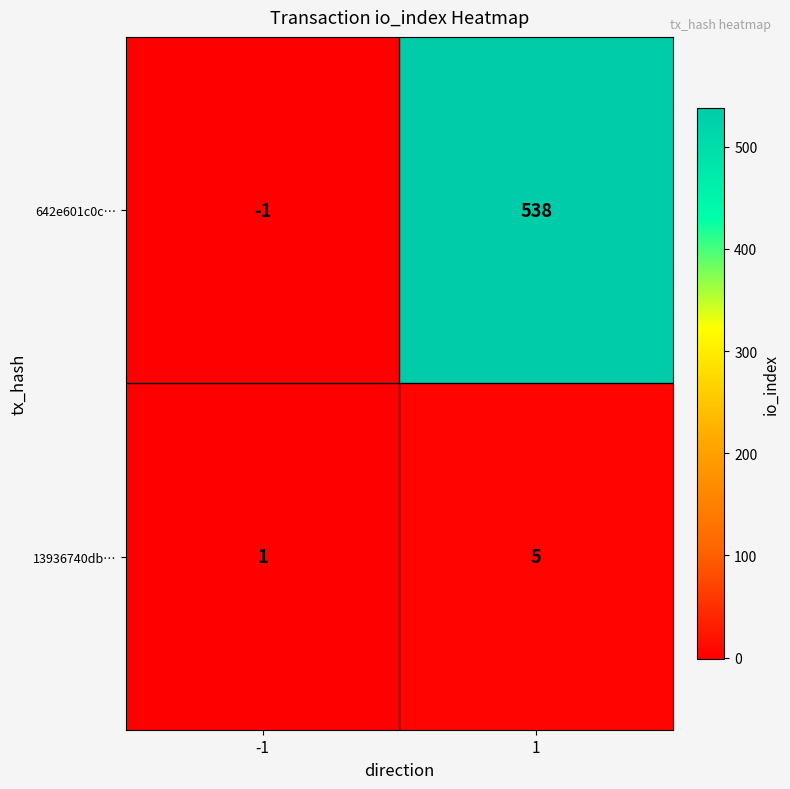

Which label corresponds to the smallest value in the chart?

-1